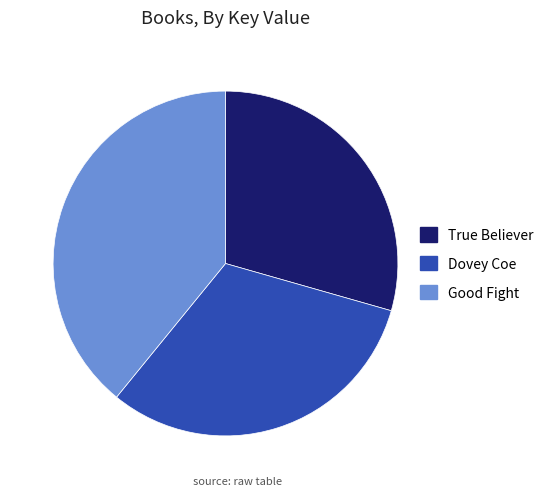

True or false: True Believer accounts for 40% of the total.

False